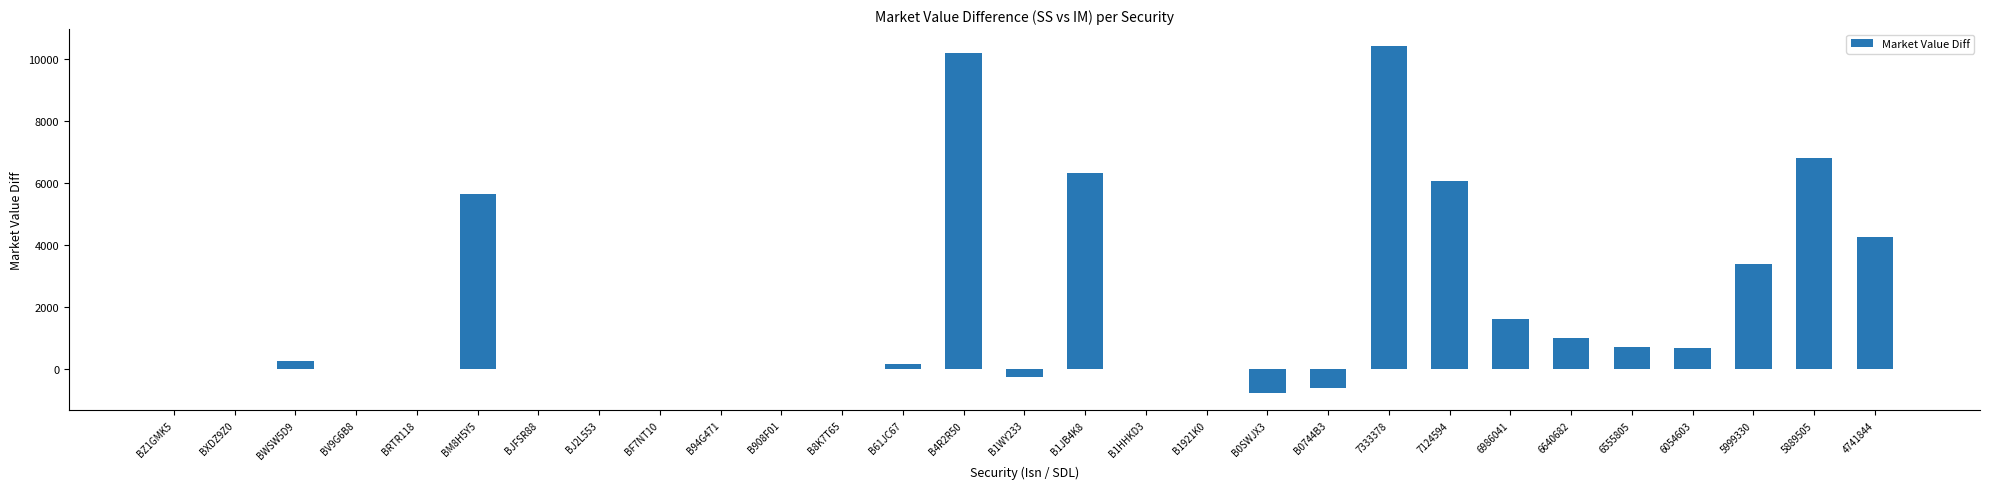

The value at 6054603 is 701.5. True or false?

True